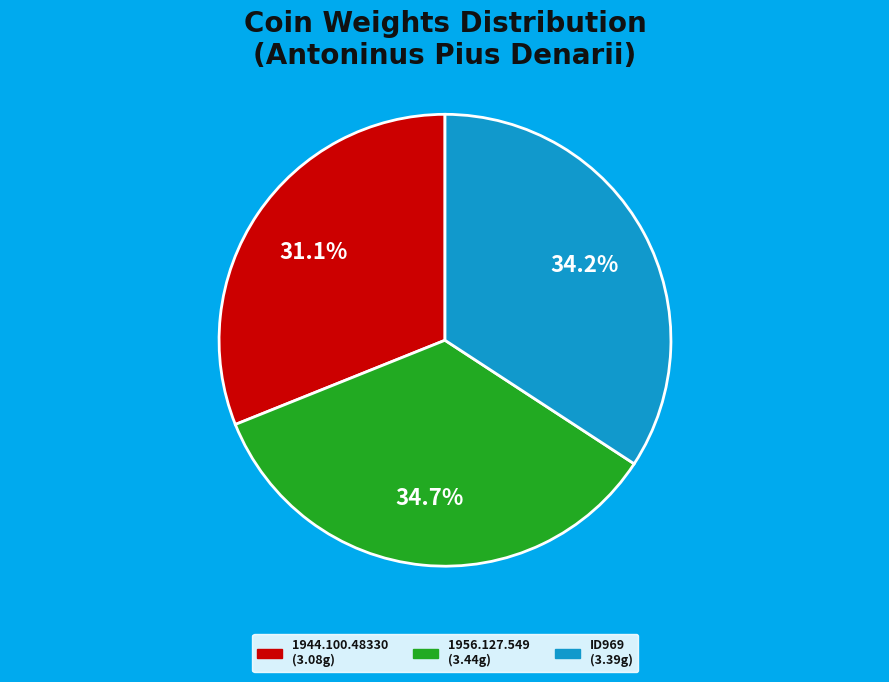

Do ID969 and 1944.100.48330 together represent more than half of the pie?

Yes